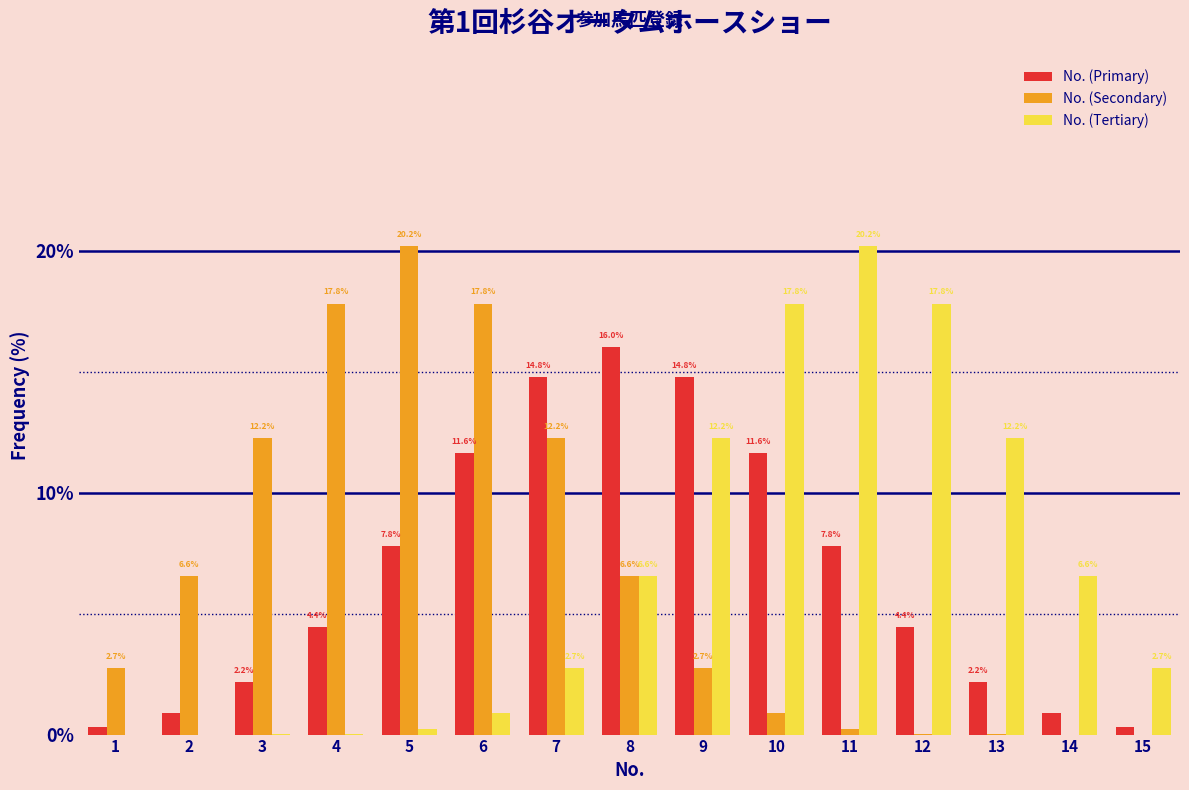

Which series changed the most between 4 and 11?

No. (Tertiary)